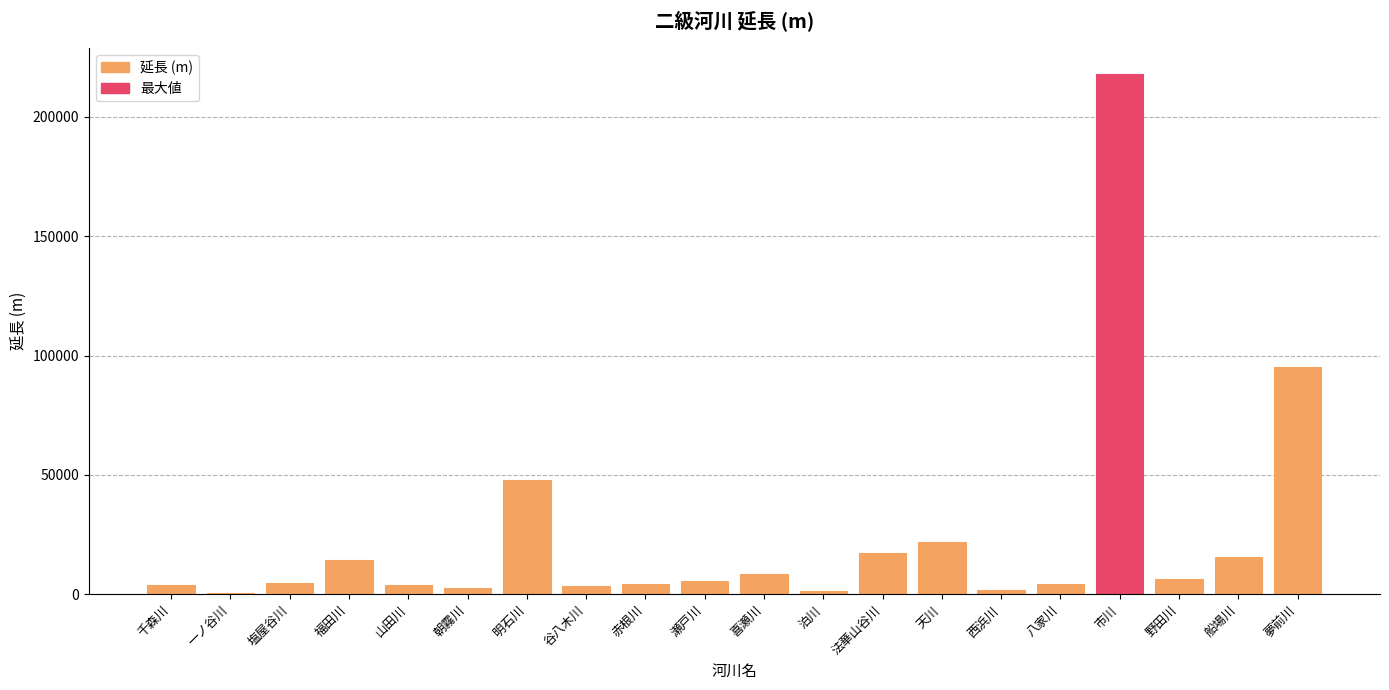

What is the sum of all values?

482496